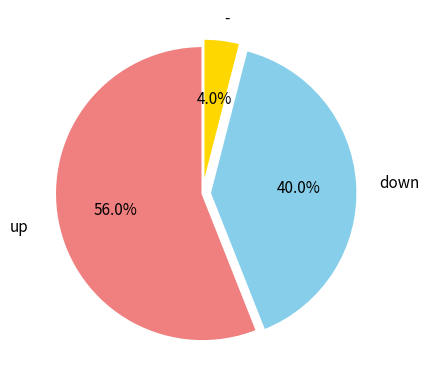

Is there any slice that represents more than half of the pie?

Yes